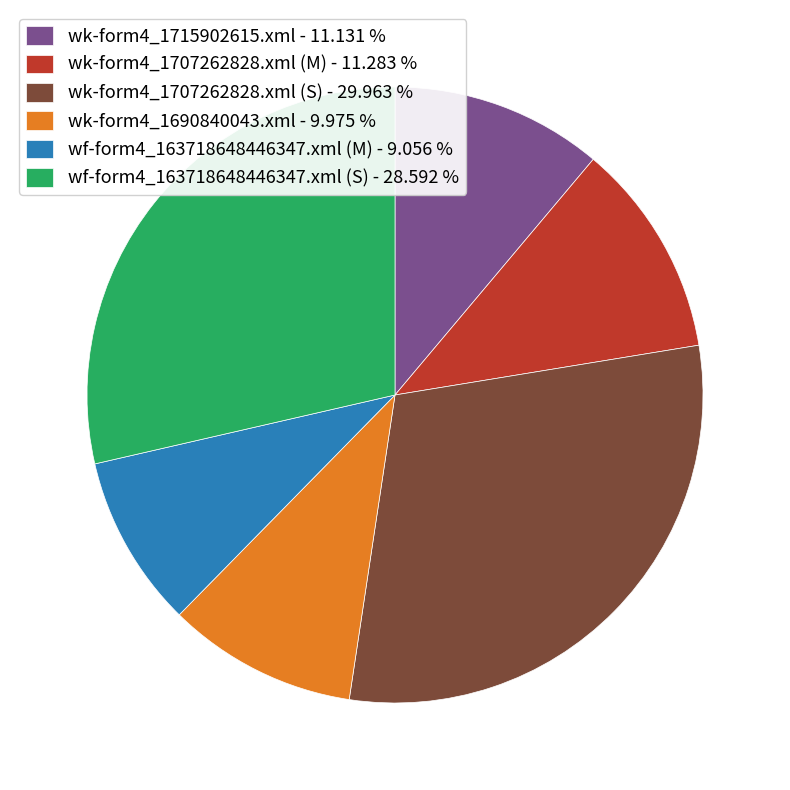

What is the ratio of the value at wf-form4_163718648446347.xml (M) to the value at wf-form4_163718648446347.xml (S)?

0.3